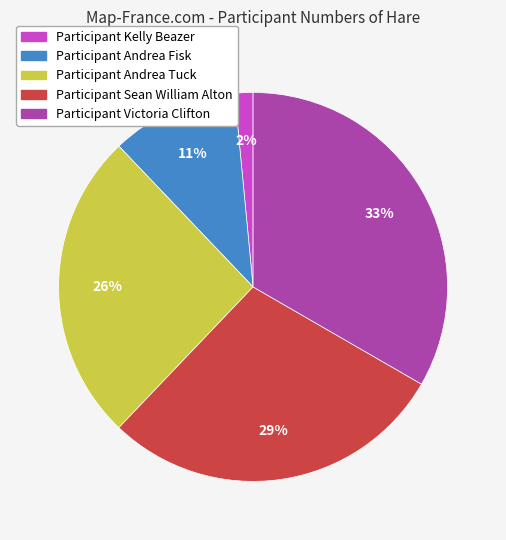

To the nearest percent, what is the average slice percentage?

20%